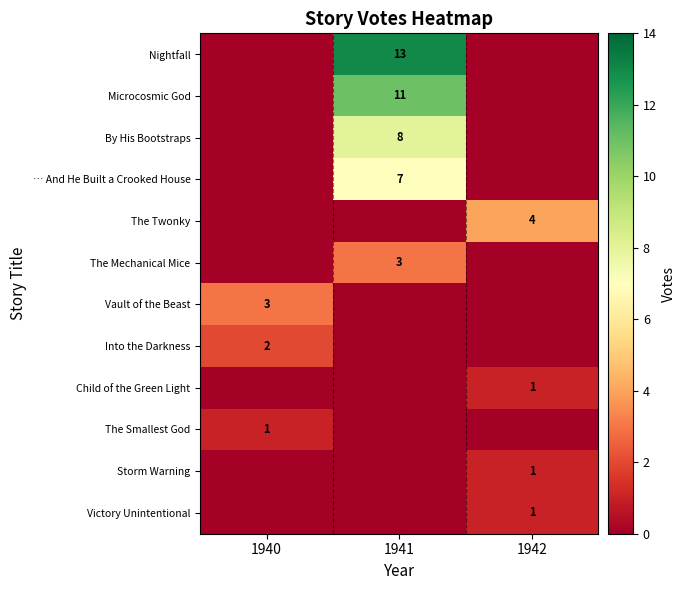

What is the difference between the maximum and minimum values in the Microcosmic God series?

11